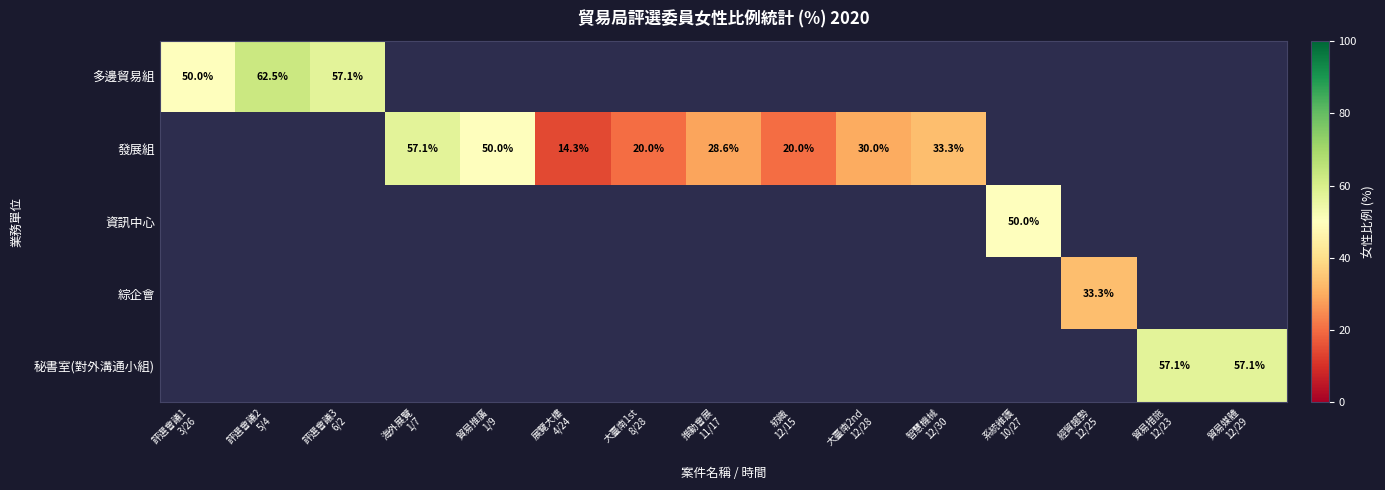

Which category has the lowest value across all series?

展覽大樓
4/24